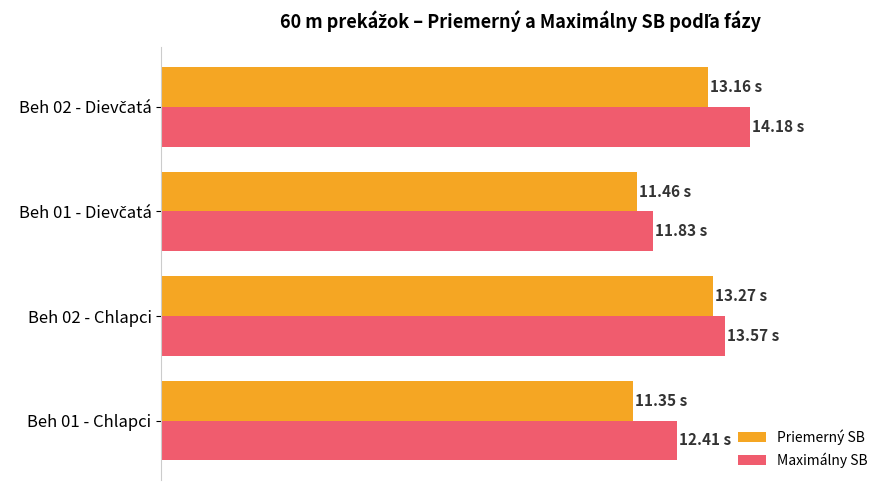

Reading left to right, list all the values displayed in this chart.

Priemerný SB: 11.3	13.3	11.5	13.2
Maximálny SB: 12.4	13.6	11.8	14.2